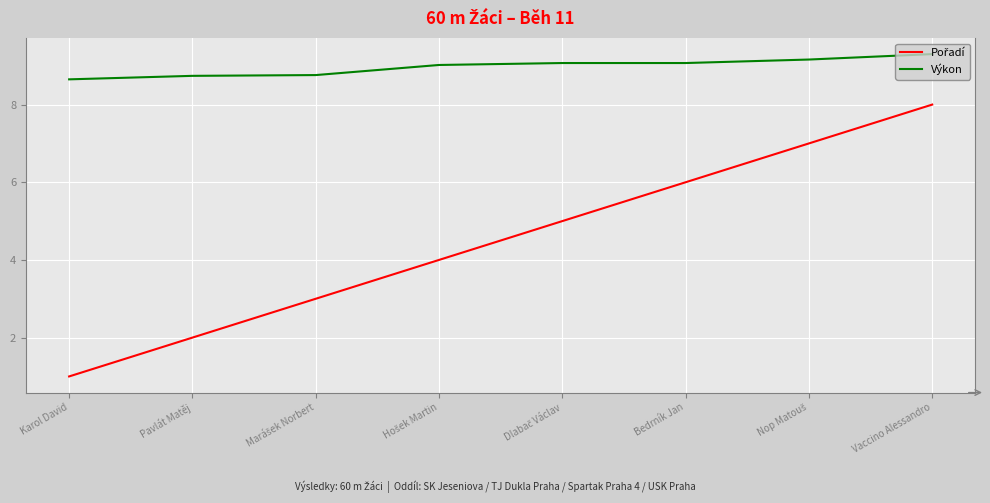

What is the difference between the highest and lowest values at Bedrník Jan?

3.1